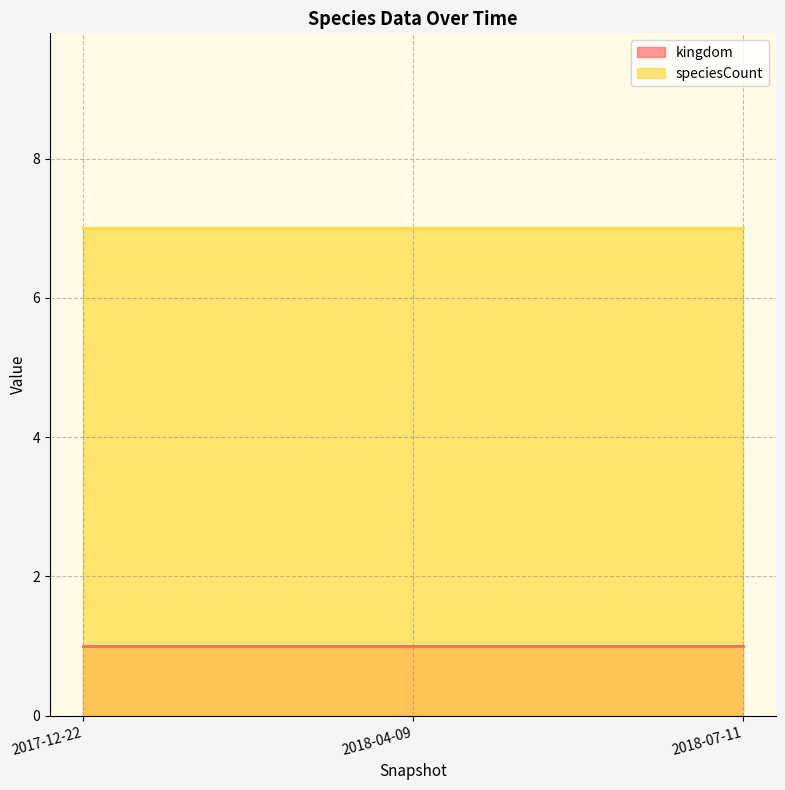

Reading left to right, list all the values displayed in this chart.

kingdom: 1	1	1
speciesCount: 7	7	7